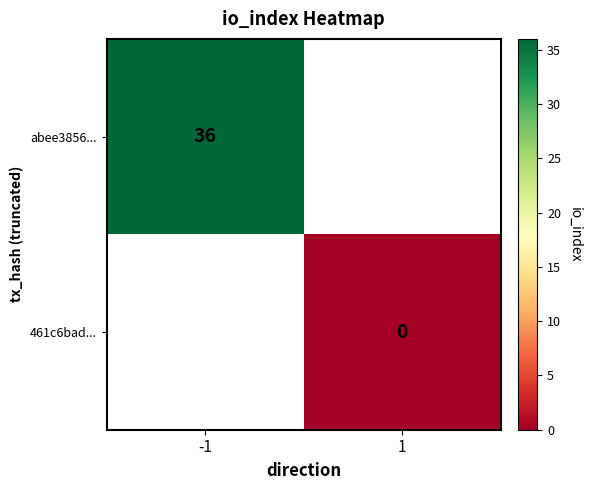

At how many categories does at least one series exceed 15?

1